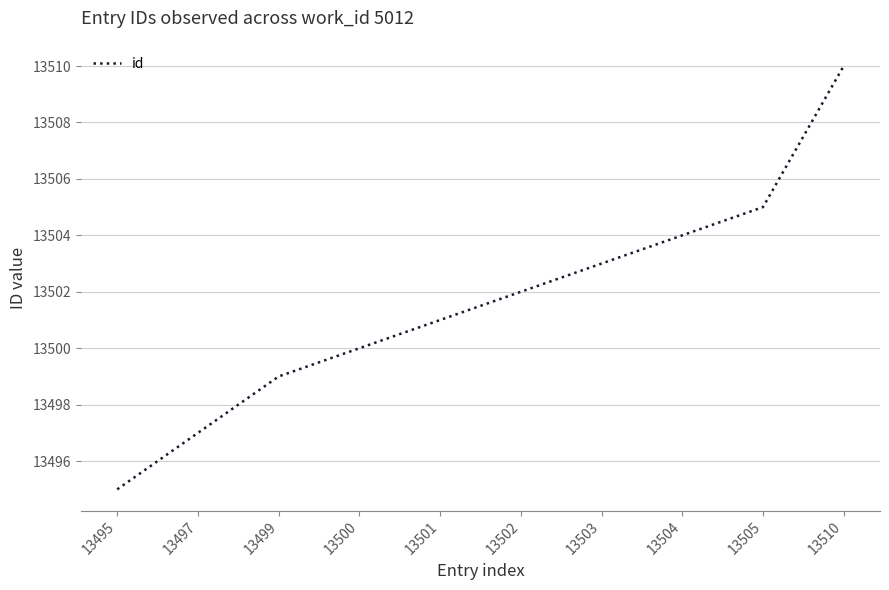

Count the number of categories in the chart.

10